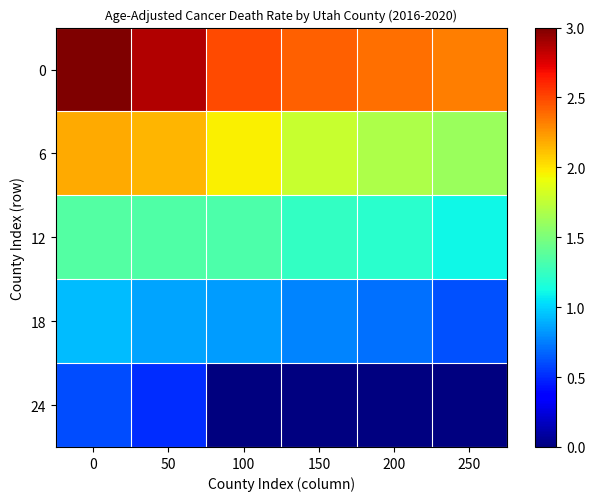

What is the total value across all series at 50?

7.7